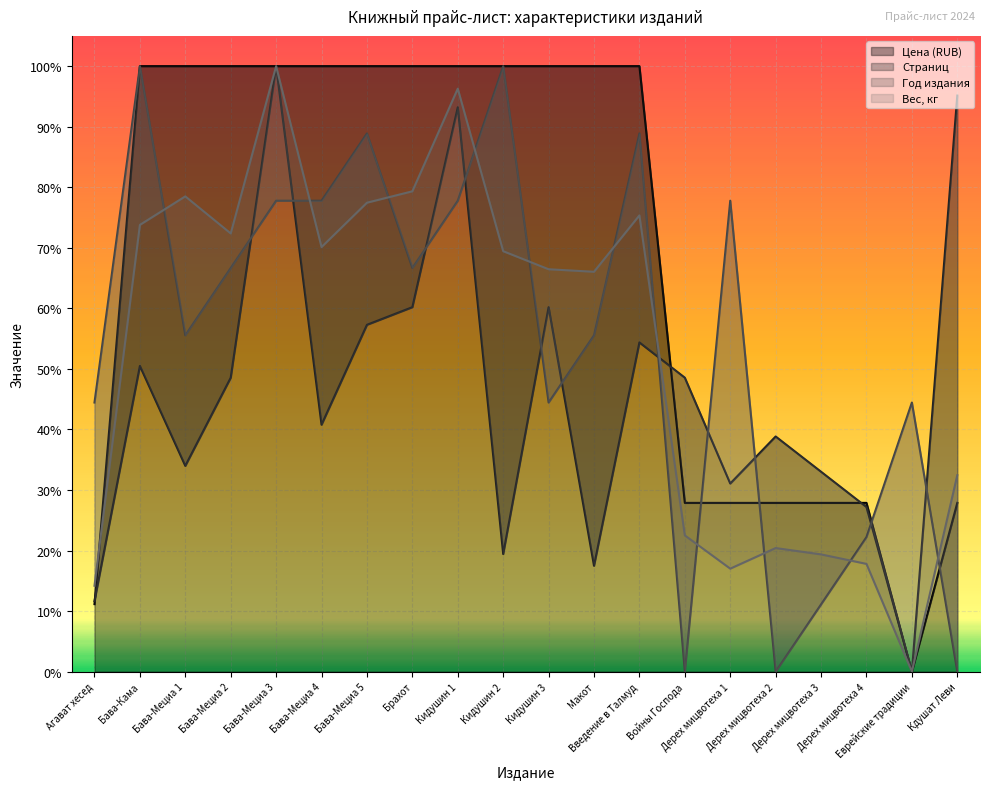

True or false: Цена (RUB) and Страниц cross at least once.

True